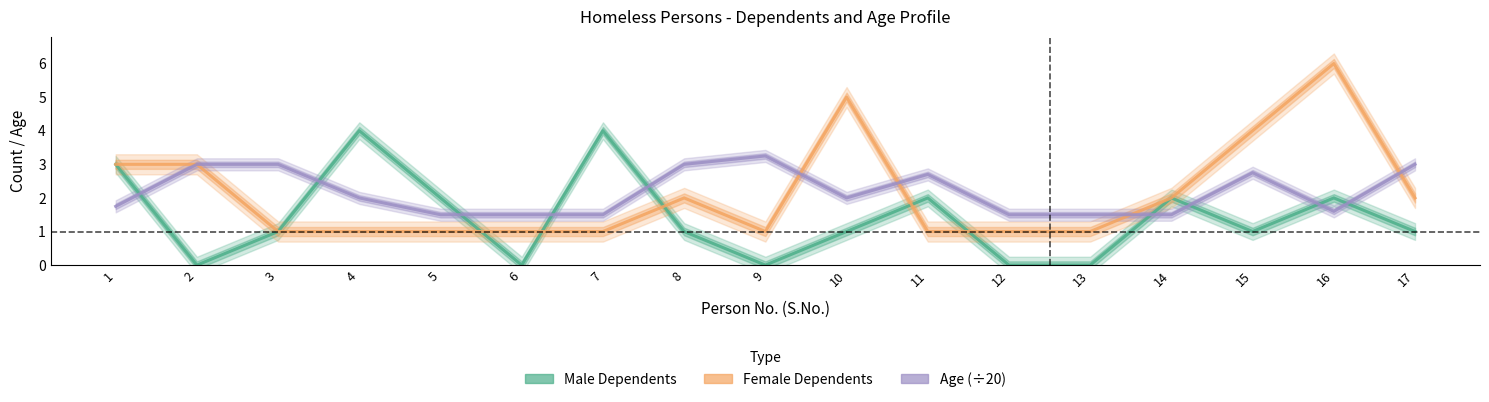

Where is the first local minimum for Male Dependents?

2